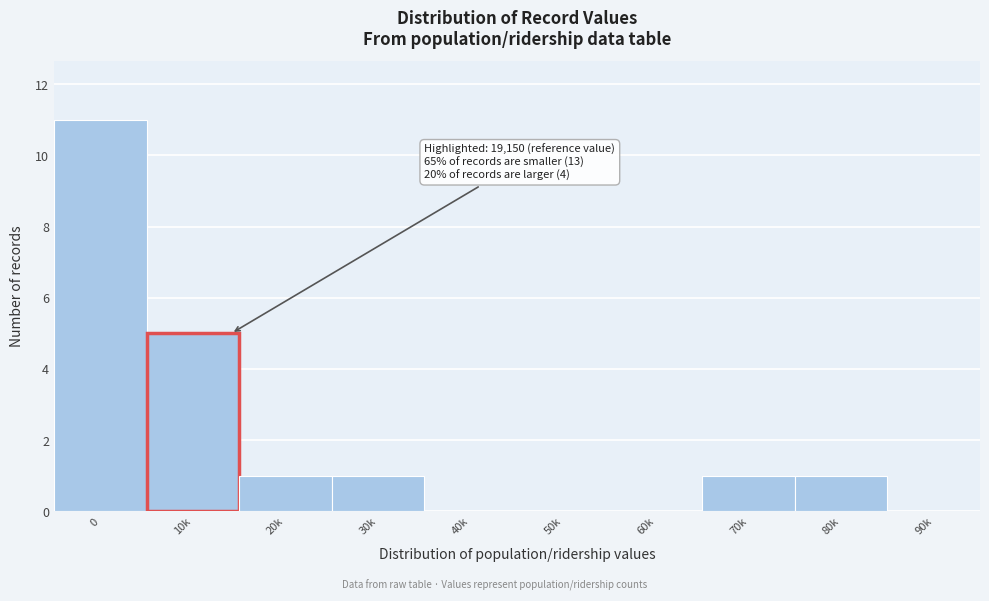

Reading left to right, what are all the values shown in this chart?

0=11	10k=5	20k=1	30k=1	40k=0	50k=0	60k=0	70k=1	80k=1	90k=0